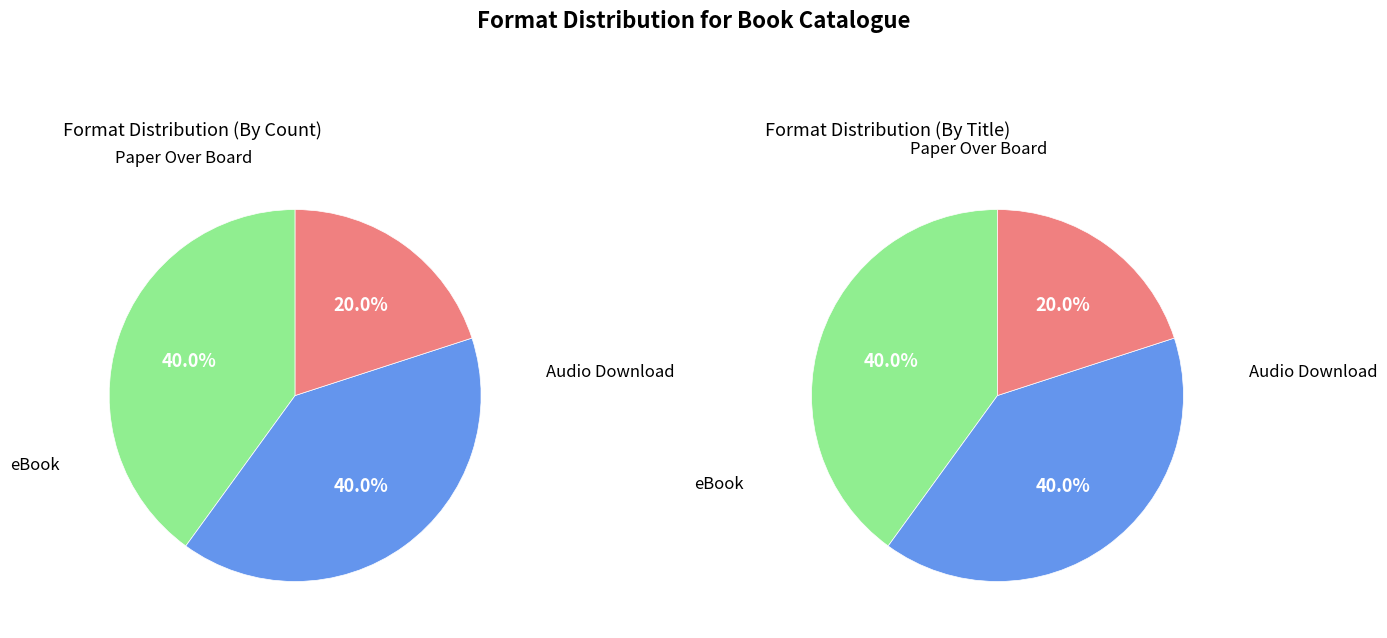

To the nearest percent, what is the average slice percentage?

33%